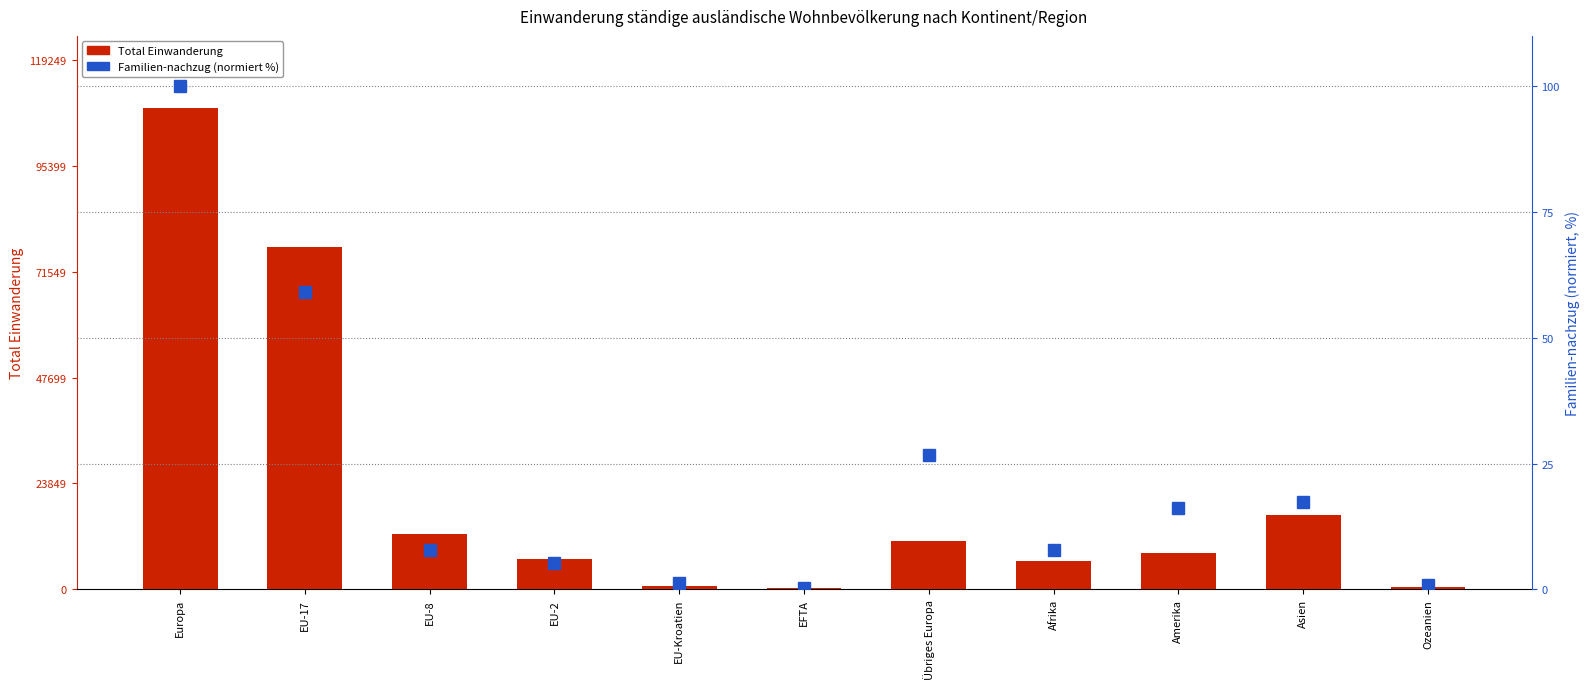

Rank the series by their maximum value, from highest to lowest.

Total Einwanderung, Familien-nachzug (normiert)